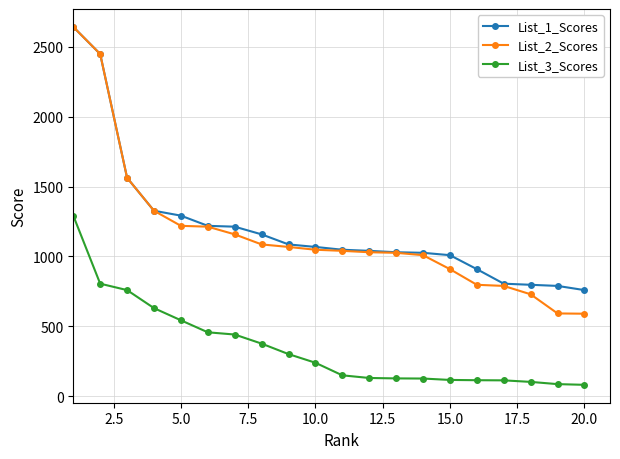

What is the value of the List_3_Scores point at the 3rd from the left?

759